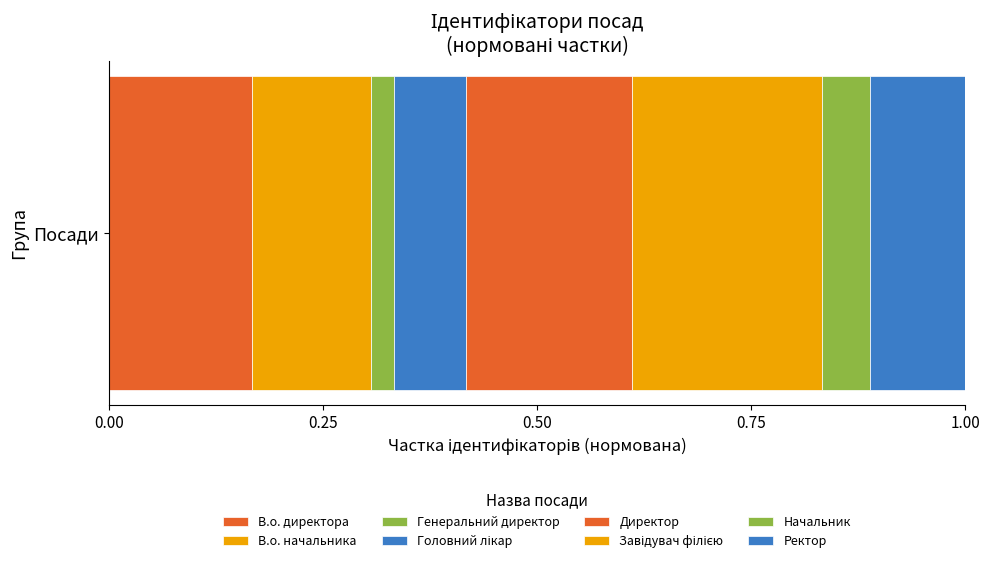

Reading left to right, transcribe all the data shown in this chart.

В.о. директора=6	В.о. начальника=5	Генеральний директор=1	Головний лікар=3	Директор=7	Завідувач філією=8	Начальник=2	Ректор=4